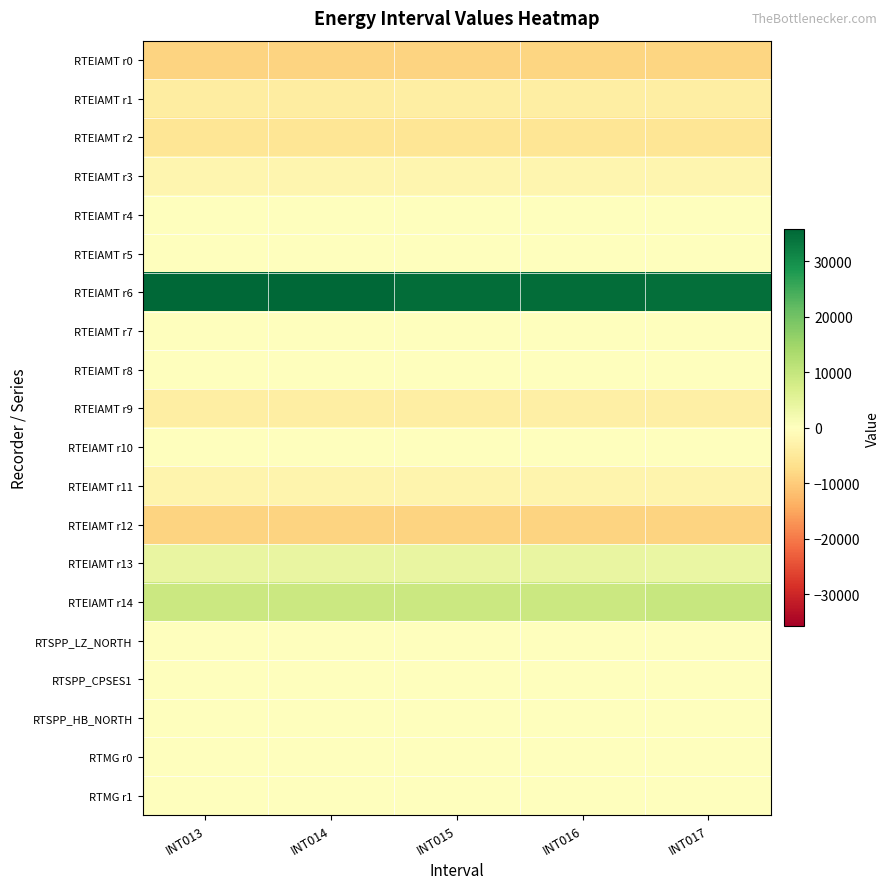

List the series in order of their peak value, highest first.

RTEIAMT r6, RTEIAMT r14, RTEIAMT r13, RTSPP_LZ_NORTH, RTSPP_CPSES1, RTSPP_HB_NORTH, RTEIAMT r4, RTEIAMT r5, RTEIAMT r7, RTEIAMT r8, RTMG r0, RTMG r1, RTEIAMT r10, RTEIAMT r3, RTEIAMT r11, RTEIAMT r9, RTEIAMT r1, RTEIAMT r2, RTEIAMT r0, RTEIAMT r12